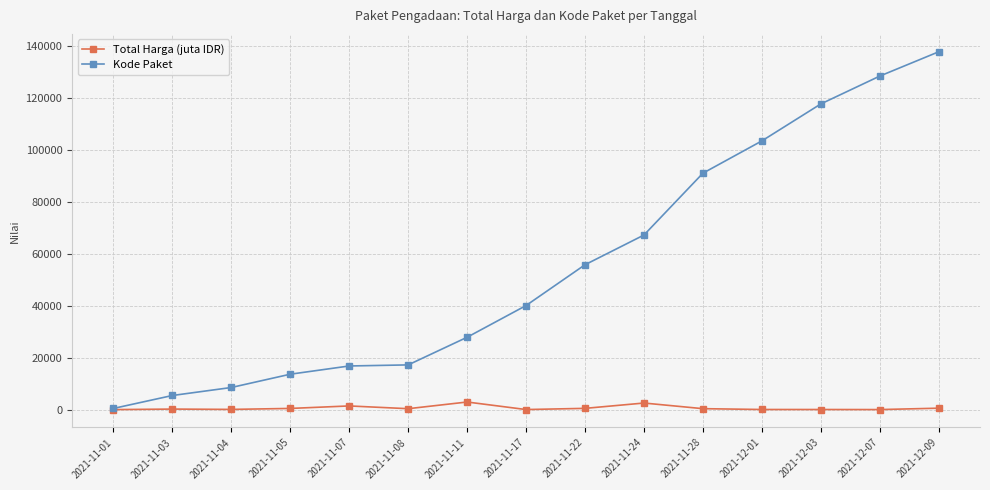

Which series has the largest total across all categories?

Kode Paket